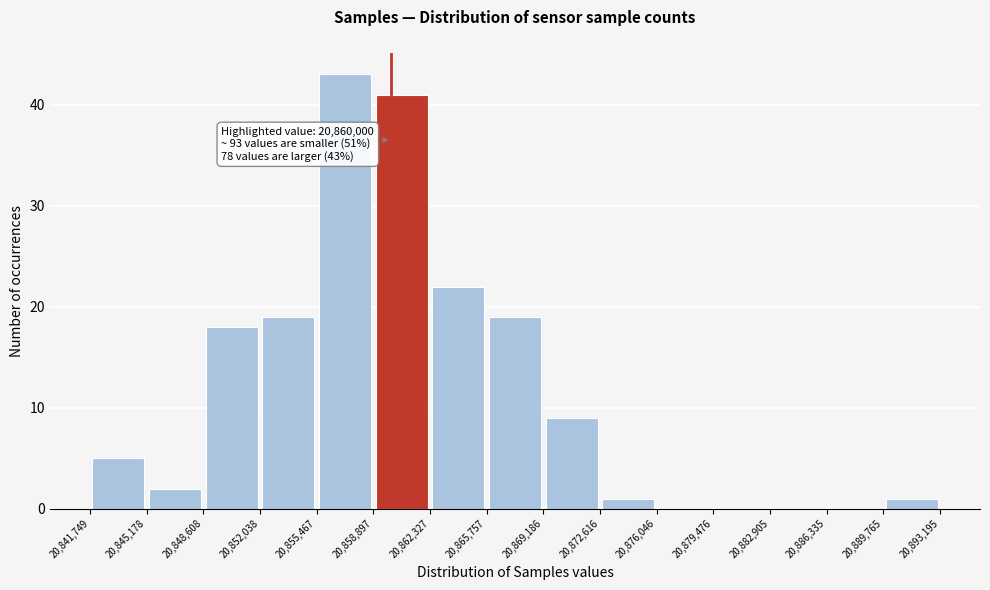

Over which range of the x-axis is the bar tallest?

20,855,467 to 20,858,897